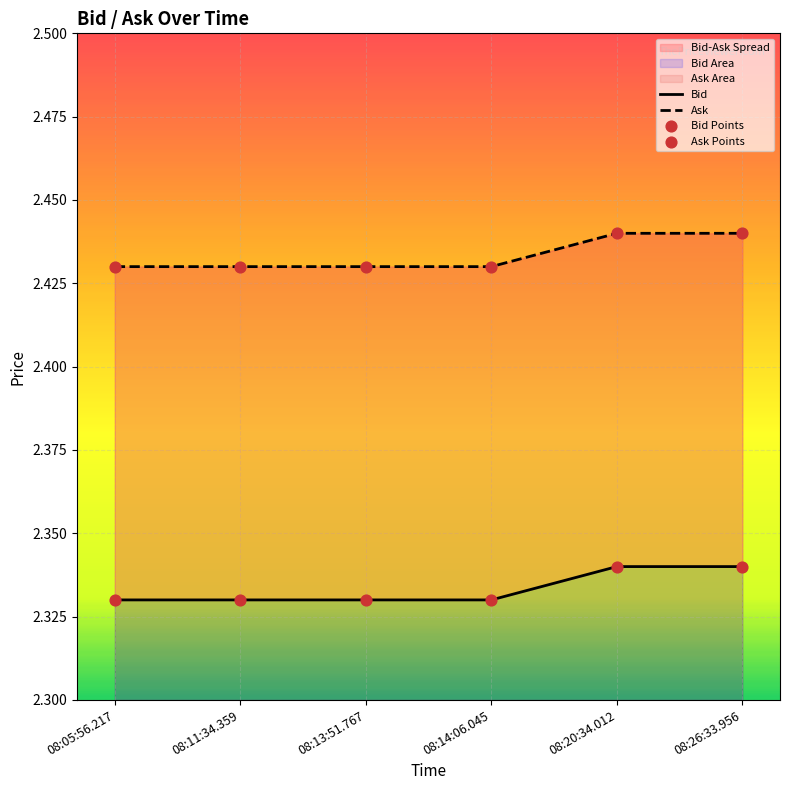

Which series has the widest spread of Y values?

Bid